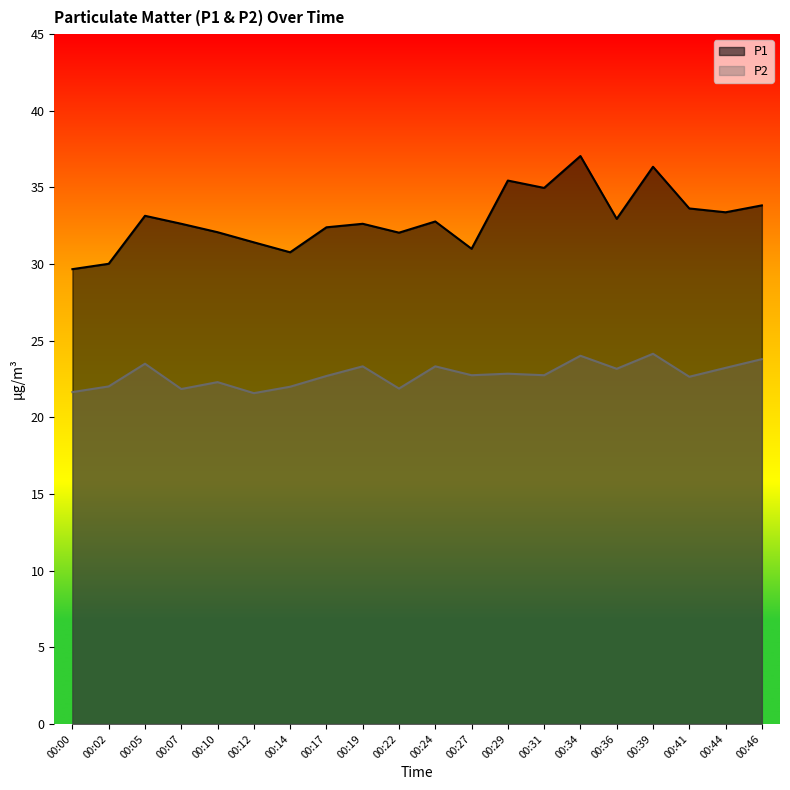

Is it true that P1 equals 51.0 at 00:29?

False